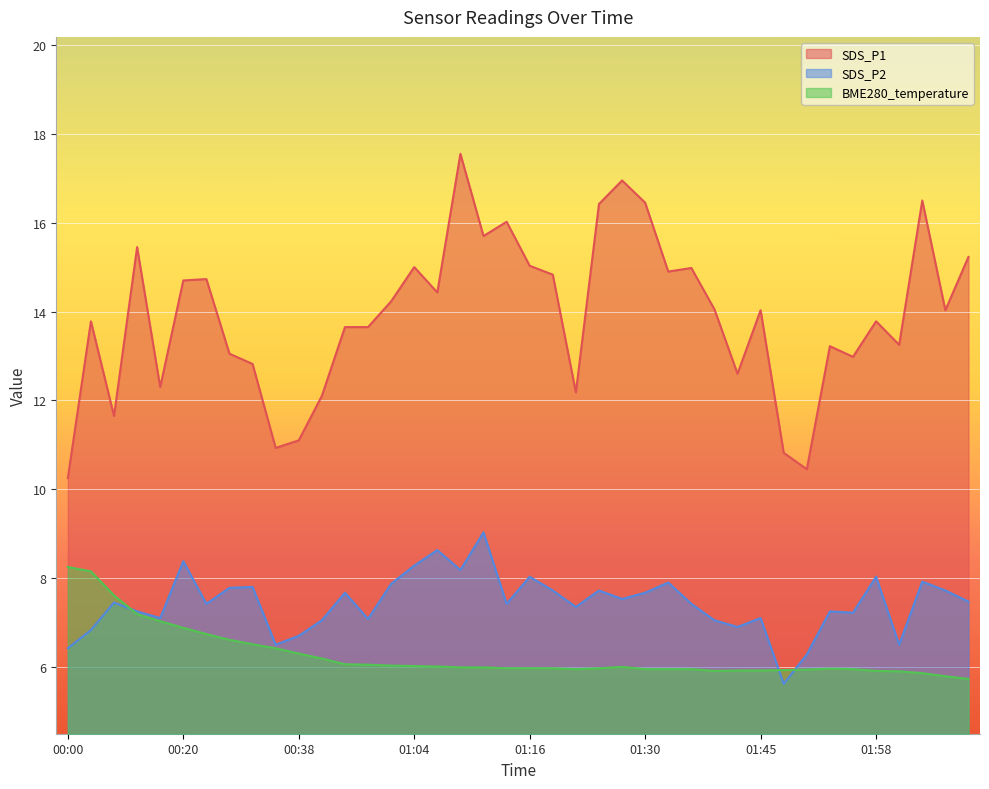

What are all the series names shown in the legend?

SDS_P1, SDS_P2, BME280_temperature